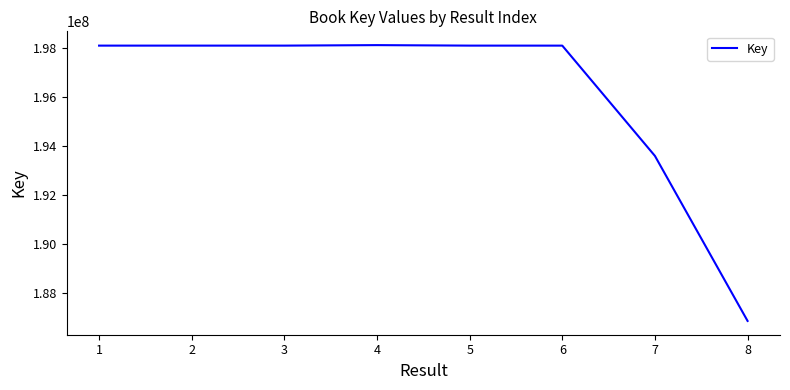

Is it true that the value at 5 is 198089642?

True